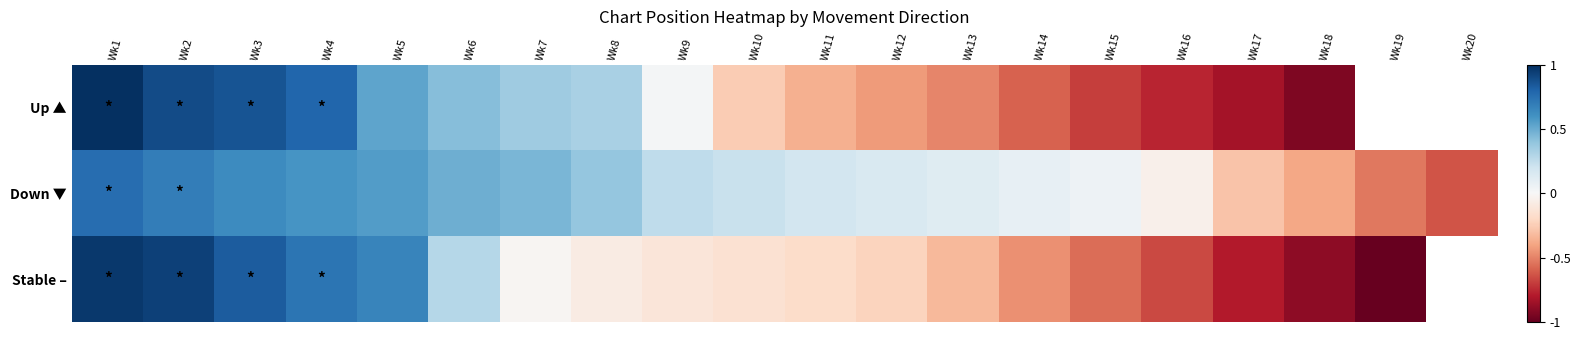

At which label is Stable – closest to 0?

Wk7